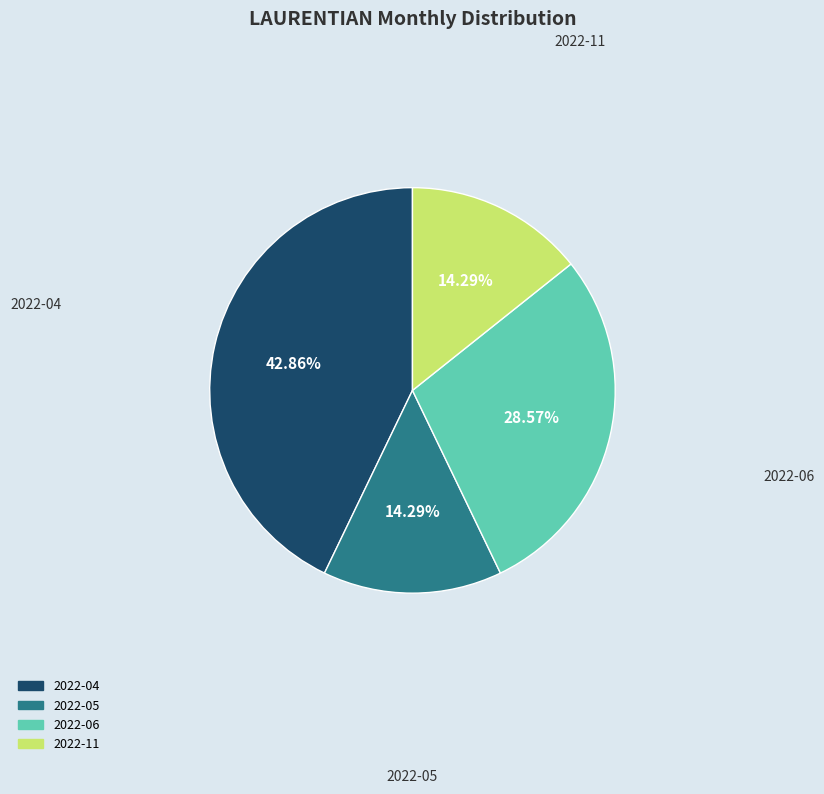

What is the total percentage of 2022-04 and 2022-06?

71.4%